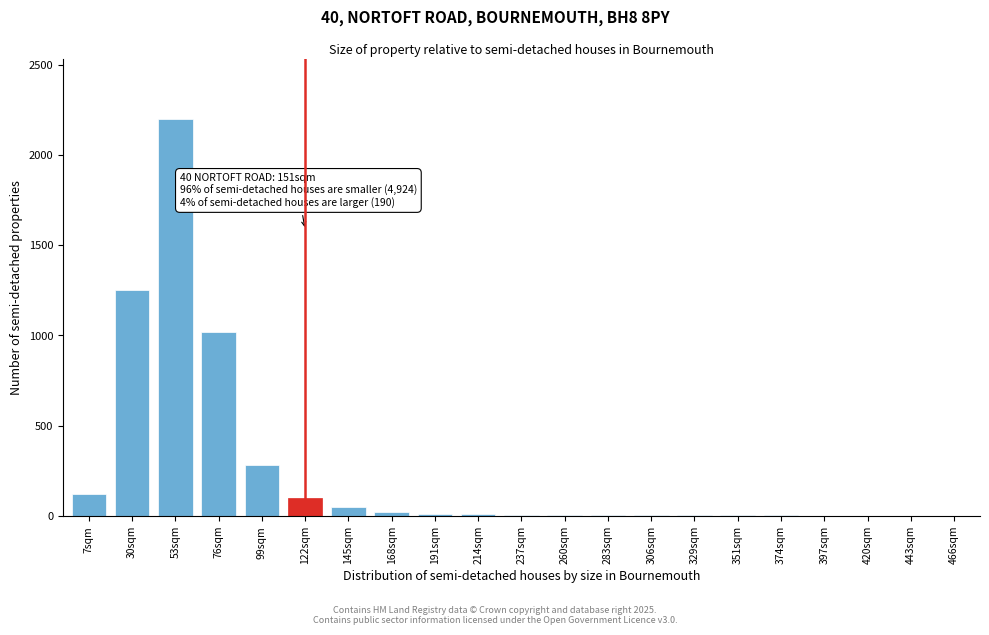

At which category does the chart reach its peak across all series?

53sqm